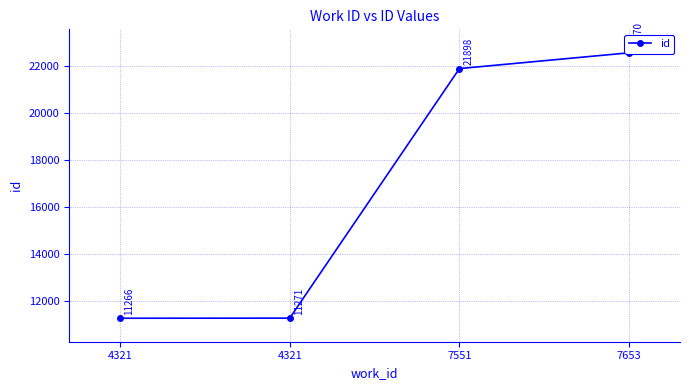

Is this an area chart (filled region under the line)?

No